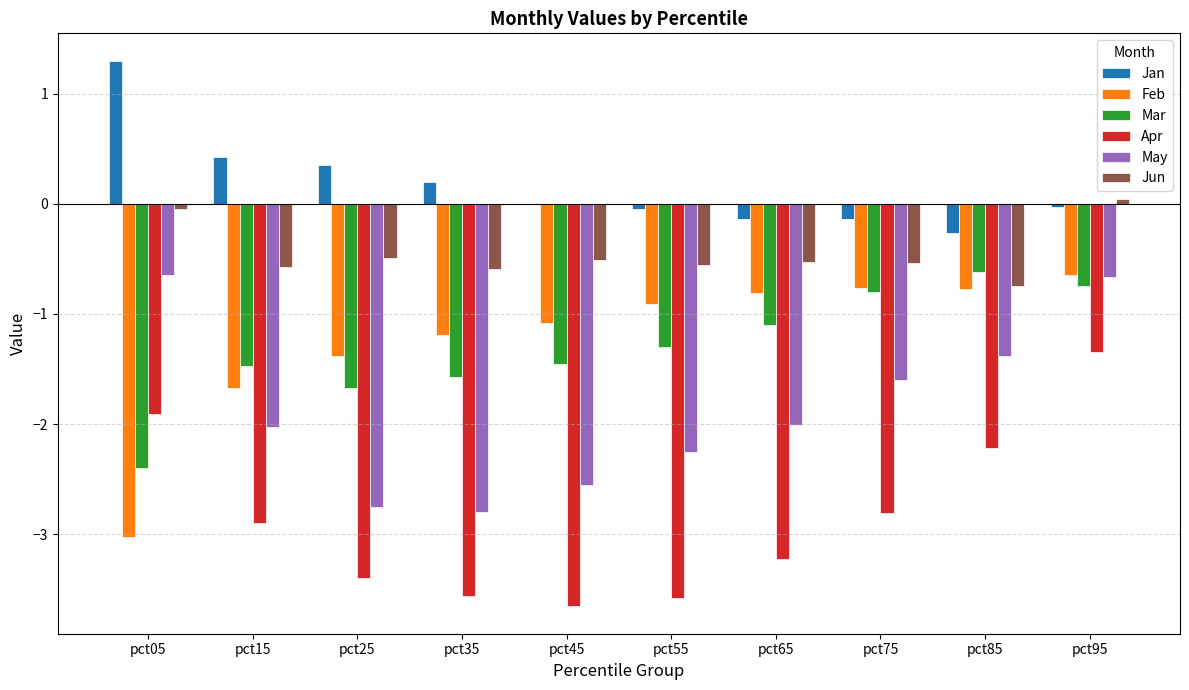

Which series has the largest total across all categories?

Jan